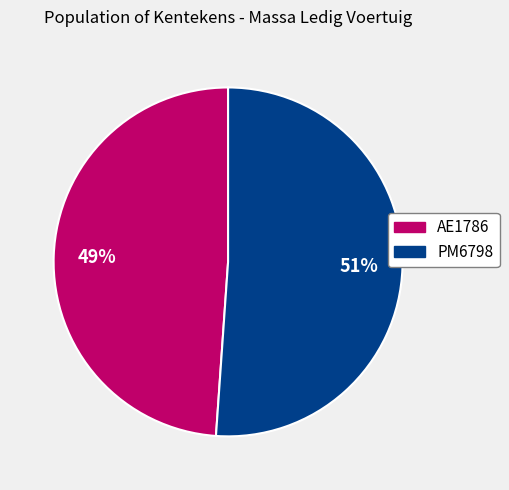

How many segments does this pie chart have?

2